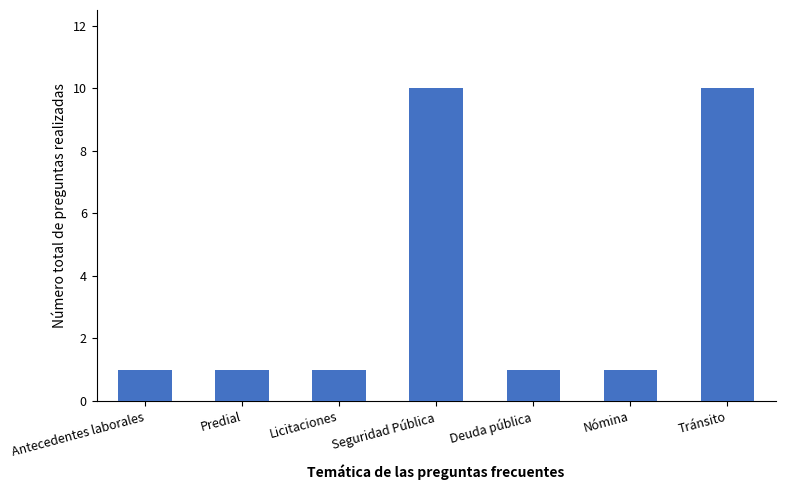

Read the value at Predial.

1